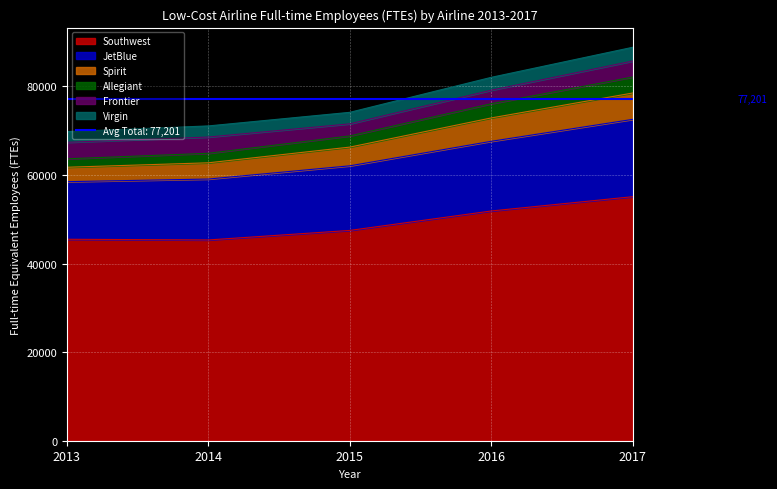

Is it true that Allegiant equals 62088 at 2015?

True